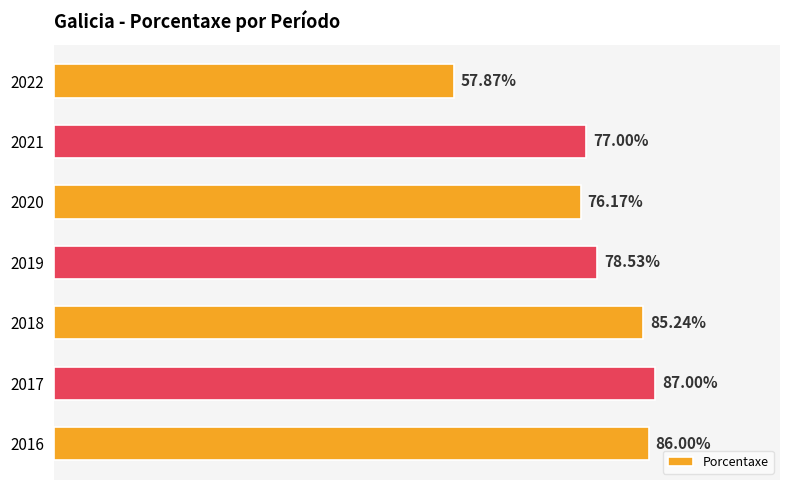

Rank the categories by value from lowest to highest.

2022, 2020, 2021, 2019, 2018, 2016, 2017